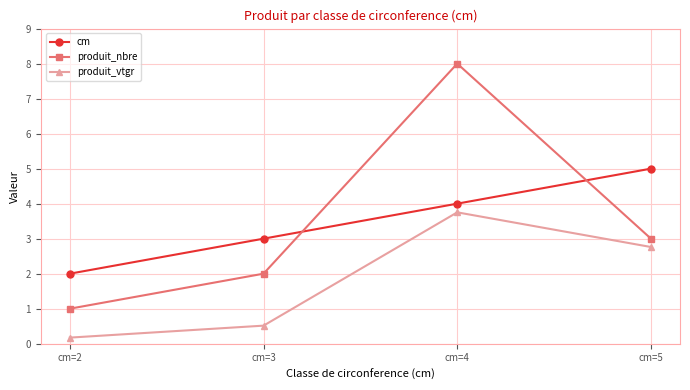

Where is the first local maximum for produit_vtgr?

cm=4